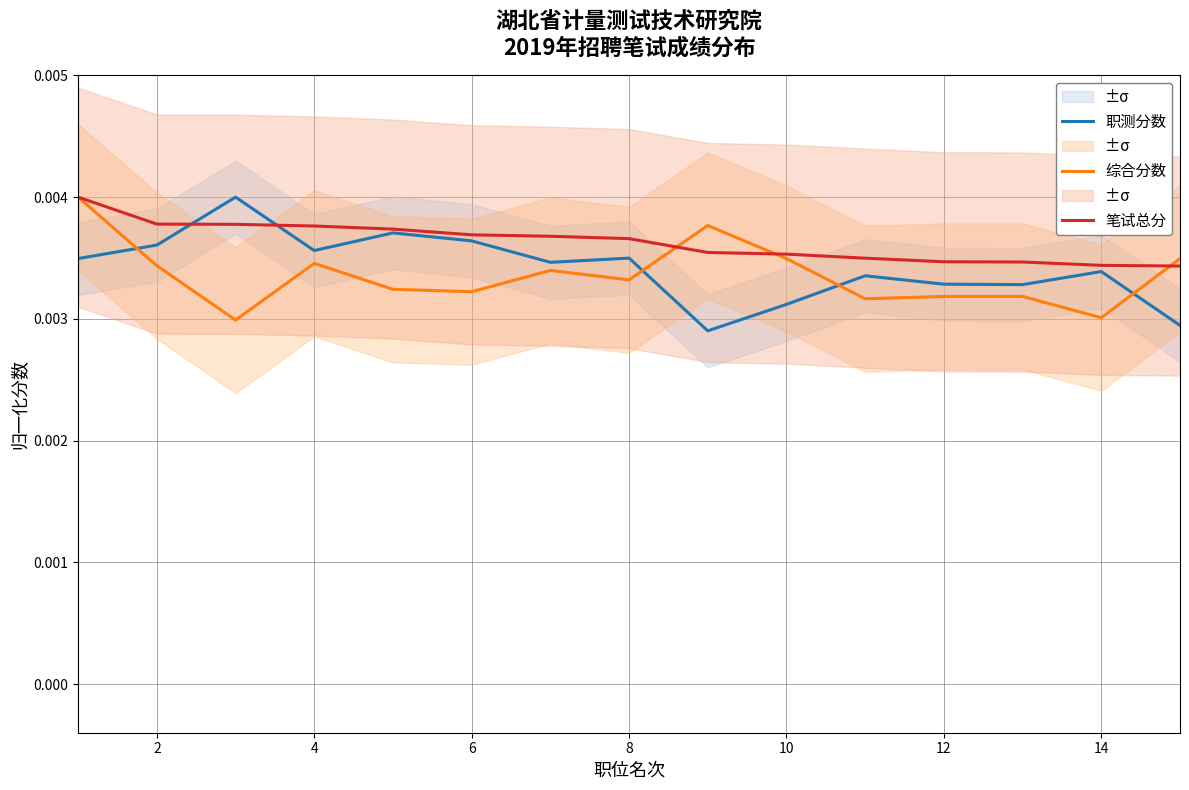

True or false: 综合分数 and 职测分数 intersect in this chart.

True